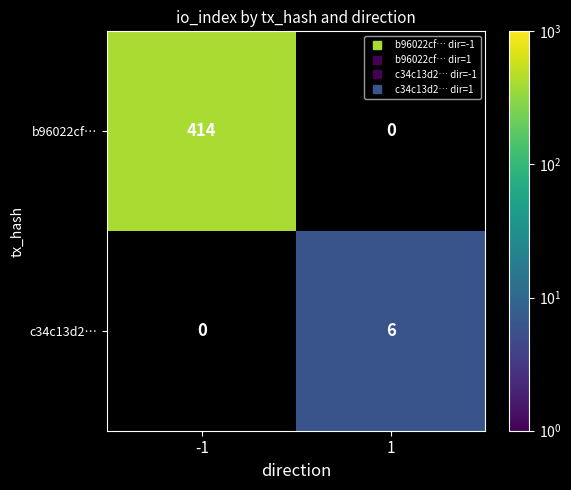

At how many categories does at least one series exceed 68?

1